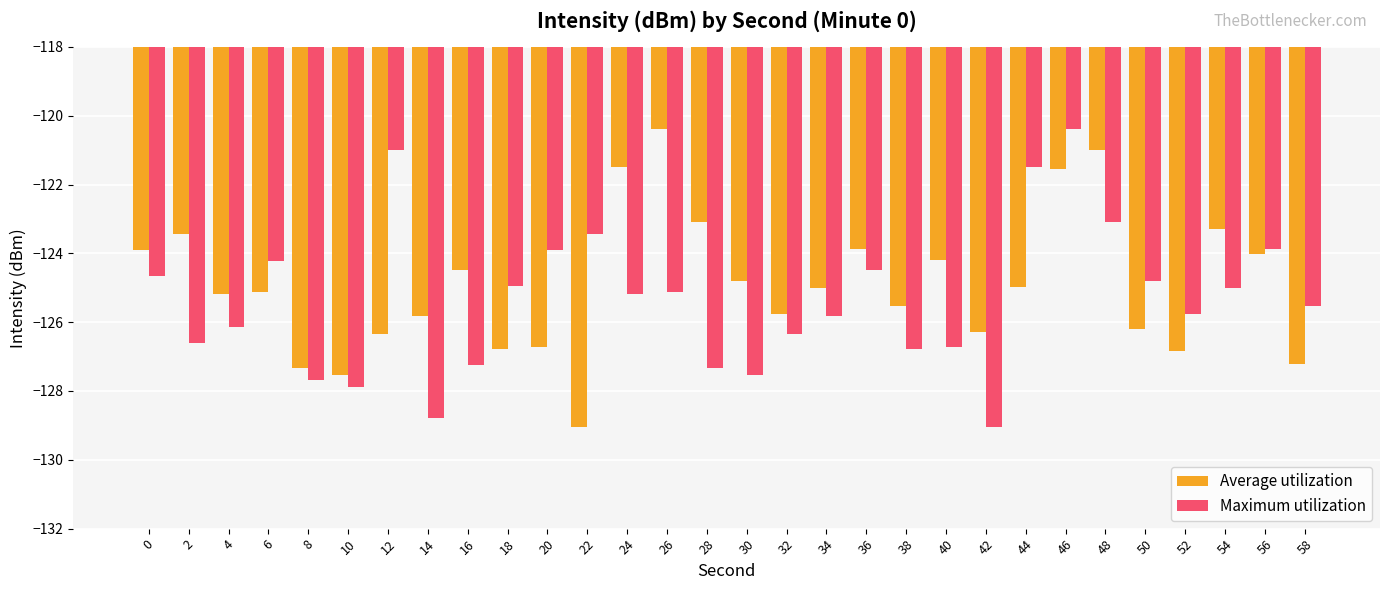

At which label does Average utilization reach its peak?

26